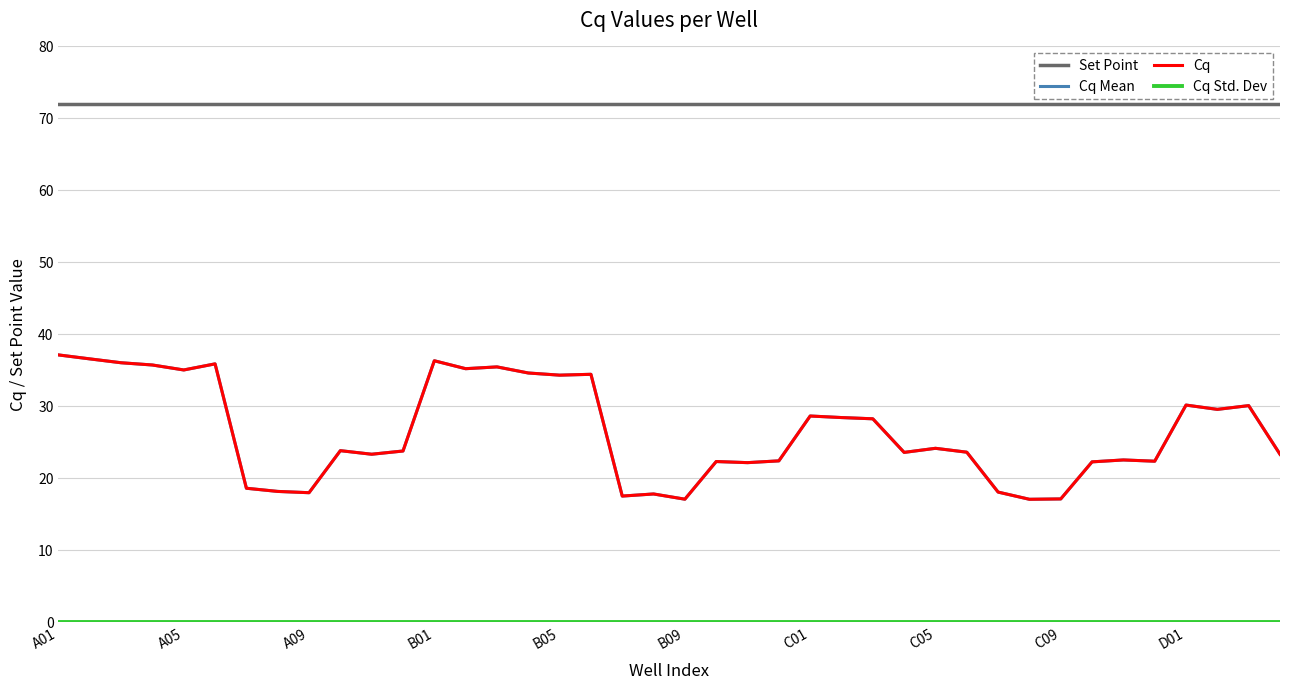

True or false: Set Point and Cq intersect in this chart.

False